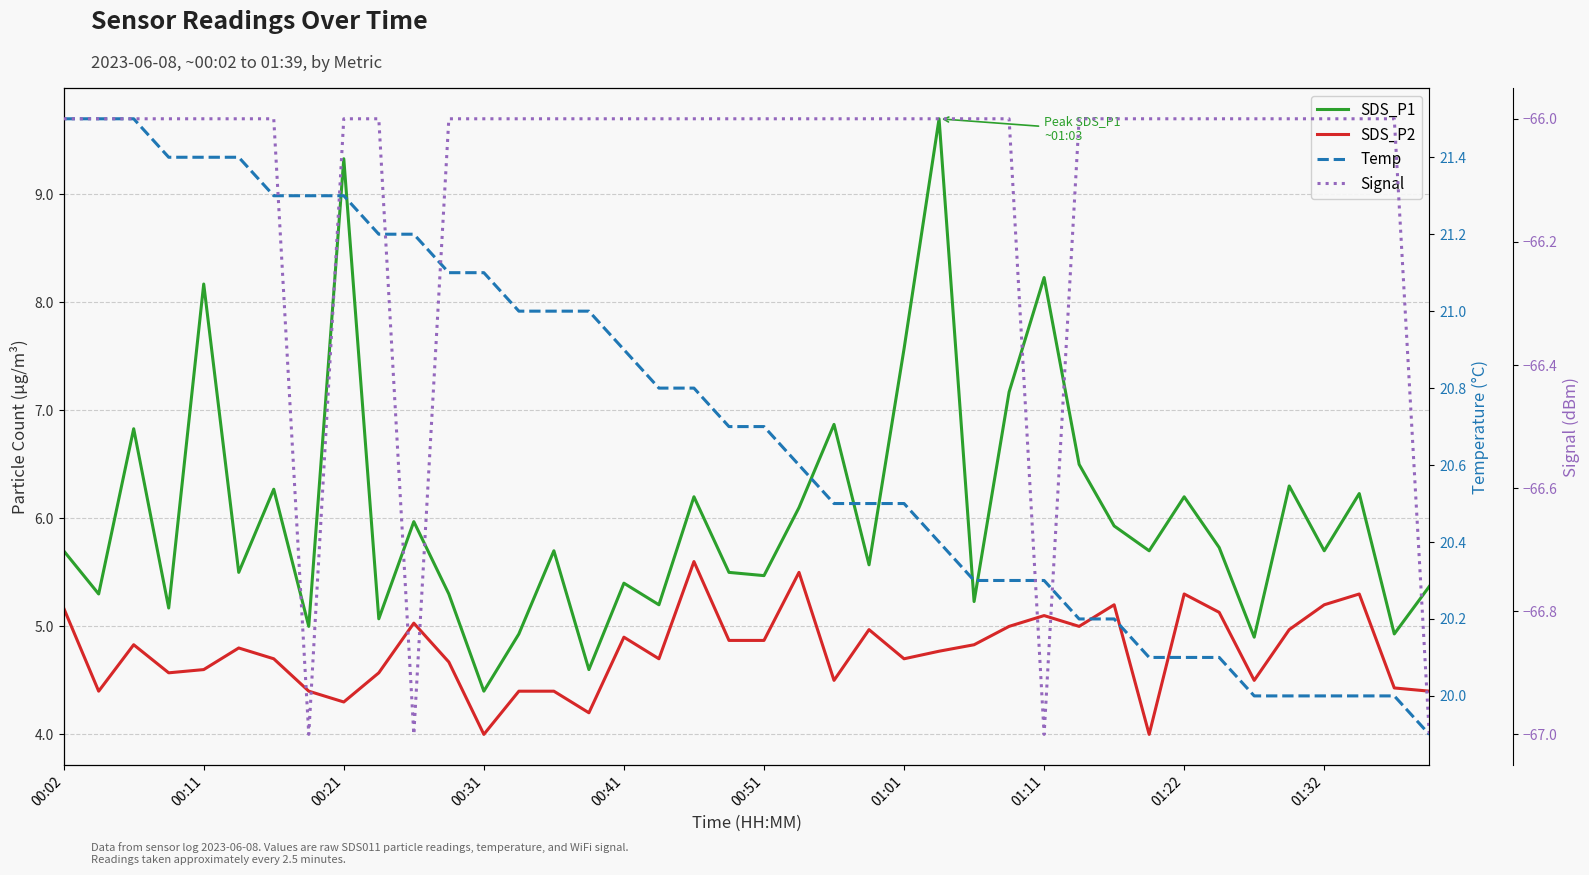

What is the difference between the maximum and minimum values in the Signal series?

1.0